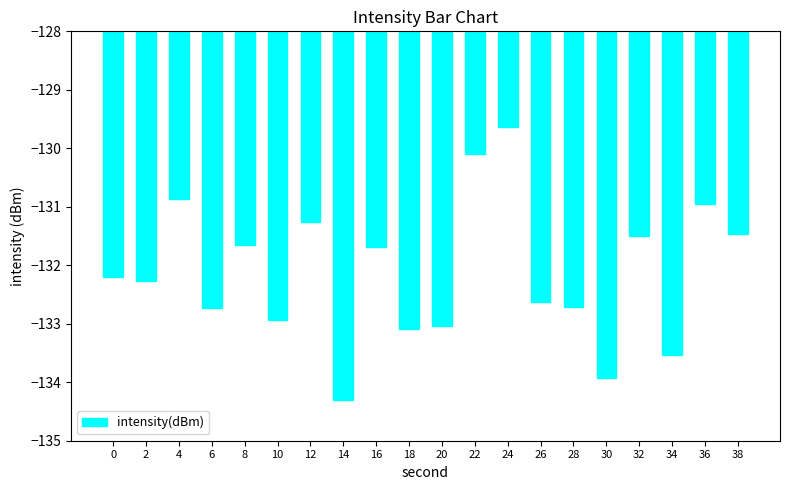

What is the change in value from 18 to 26?

+0.5